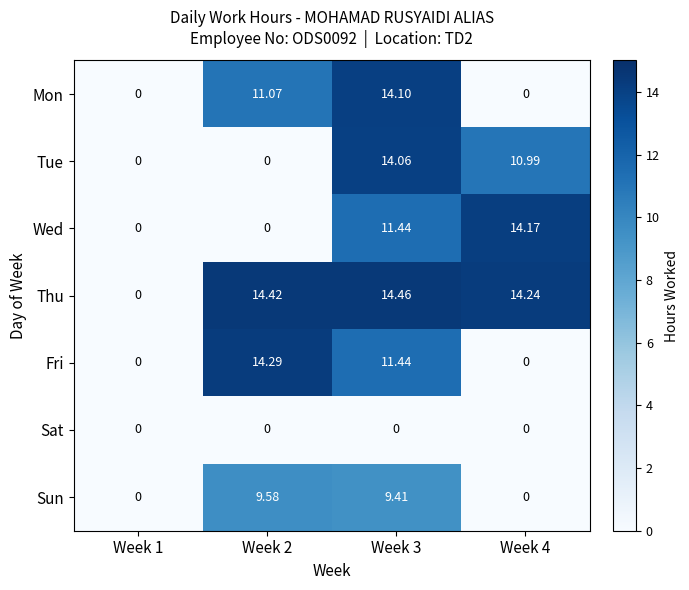

Which series has the largest total across all categories?

Thu